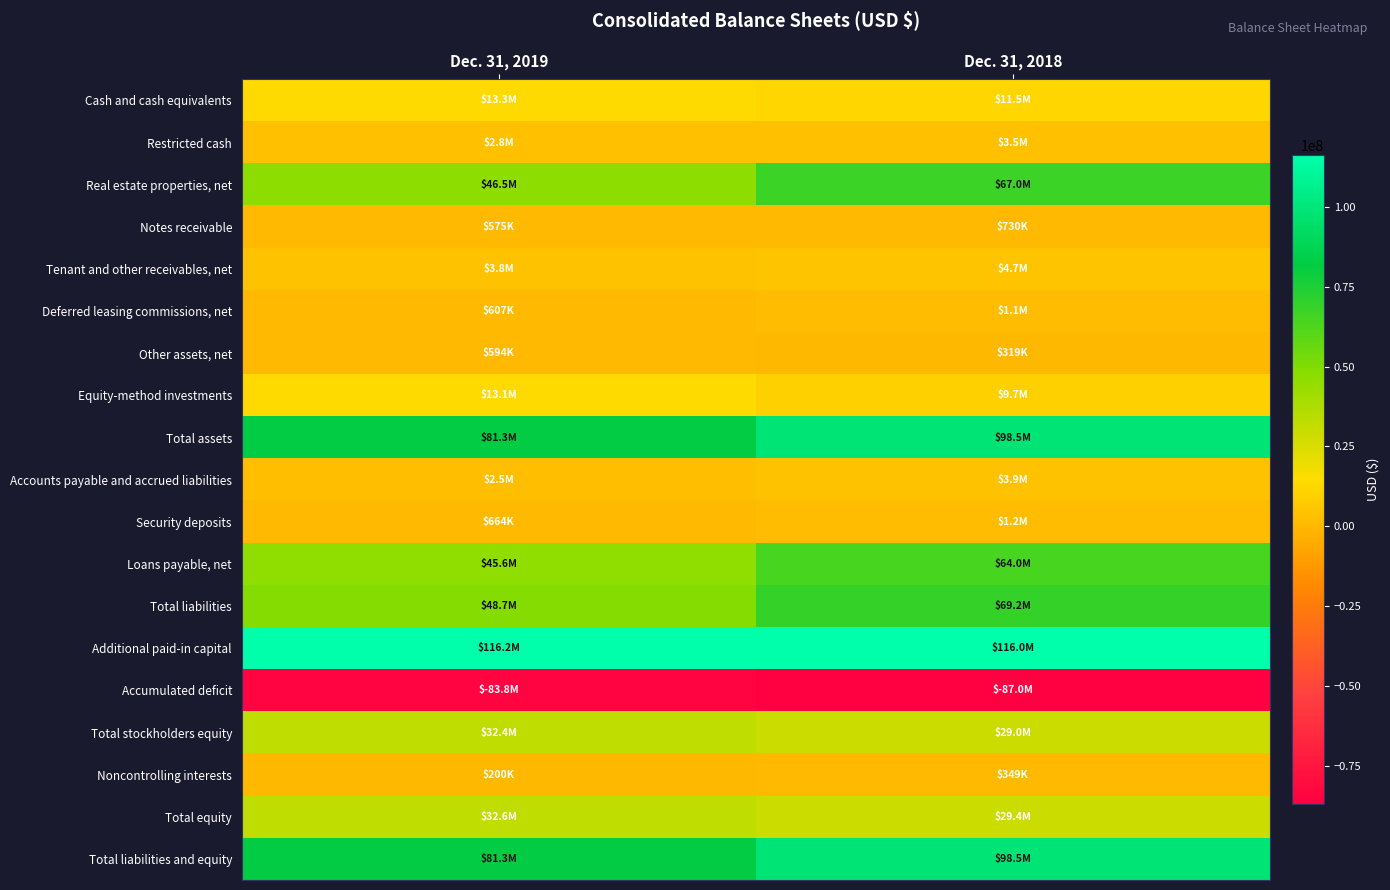

What is the difference between the highest and lowest values at Dec. 31, 2018?

202906000